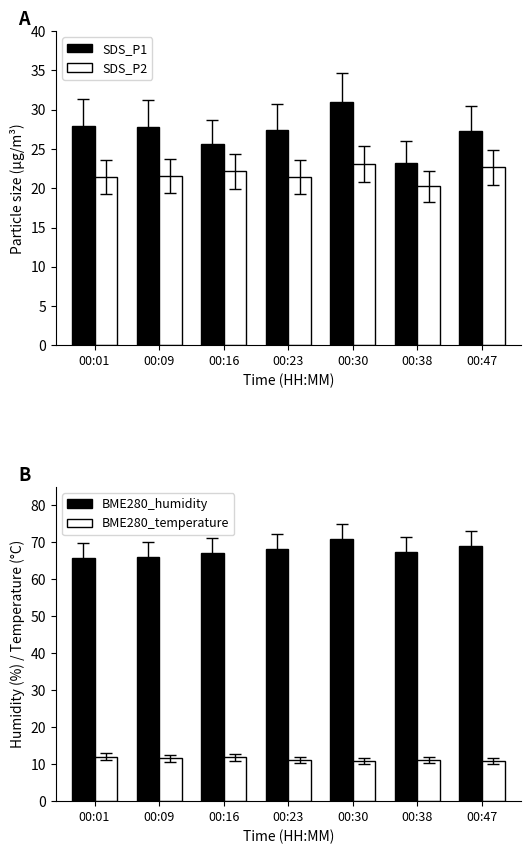

Between 00:01 and 00:30, which series saw the biggest shift?

BME280_humidity